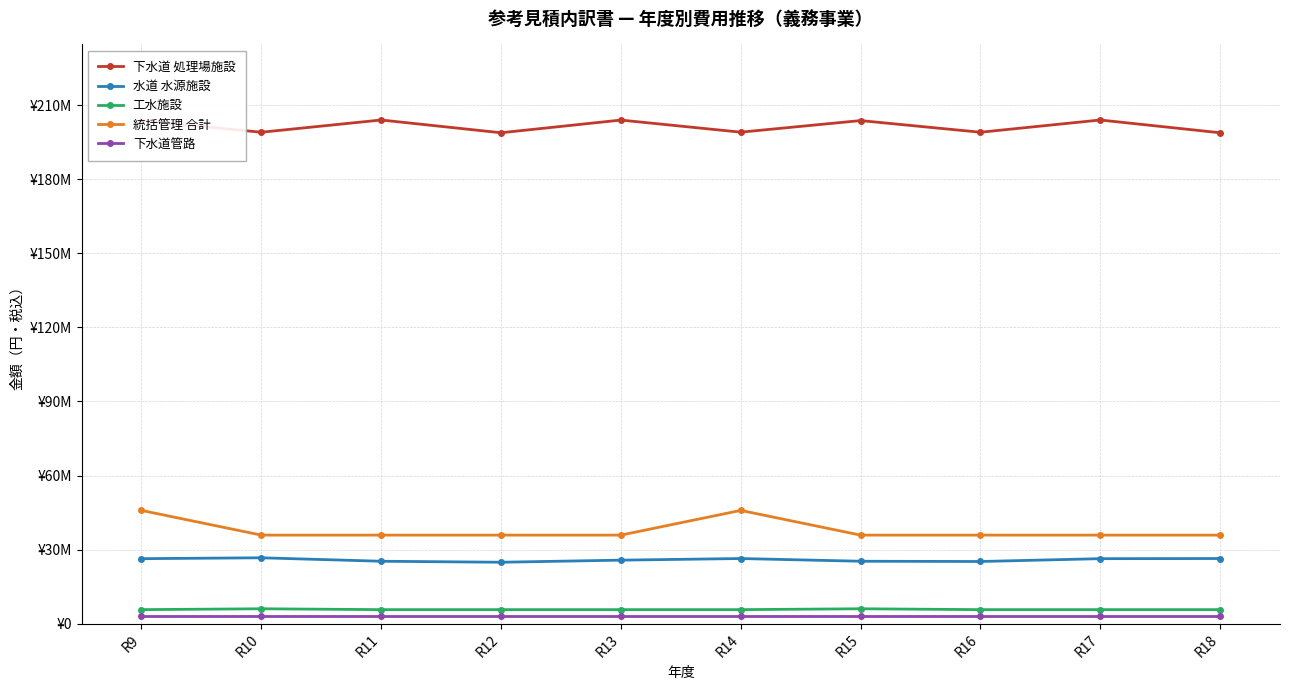

Reading left to right, extract all data points from this chart.

下水道 処理場施設: 203750260	199027260	203987860	198818260	203959260	199055860	203750260	199027260	203987860	198818260
水道 水源施設: 26327200	26684200	25284200	24881200	25727200	26384200	25284200	25181200	26327200	26384200
工水施設: 5684620	6034620	5684620	5684620	5684620	5684620	6034620	5684620	5684620	5684620
統括管理 合計: 45870000	35870000	35870000	35870000	35870000	45870000	35870000	35870000	35870000	35870000
下水道管路: 3011540	3011540	3011540	3011540	3011540	3011540	3011540	3011540	3011540	3011540